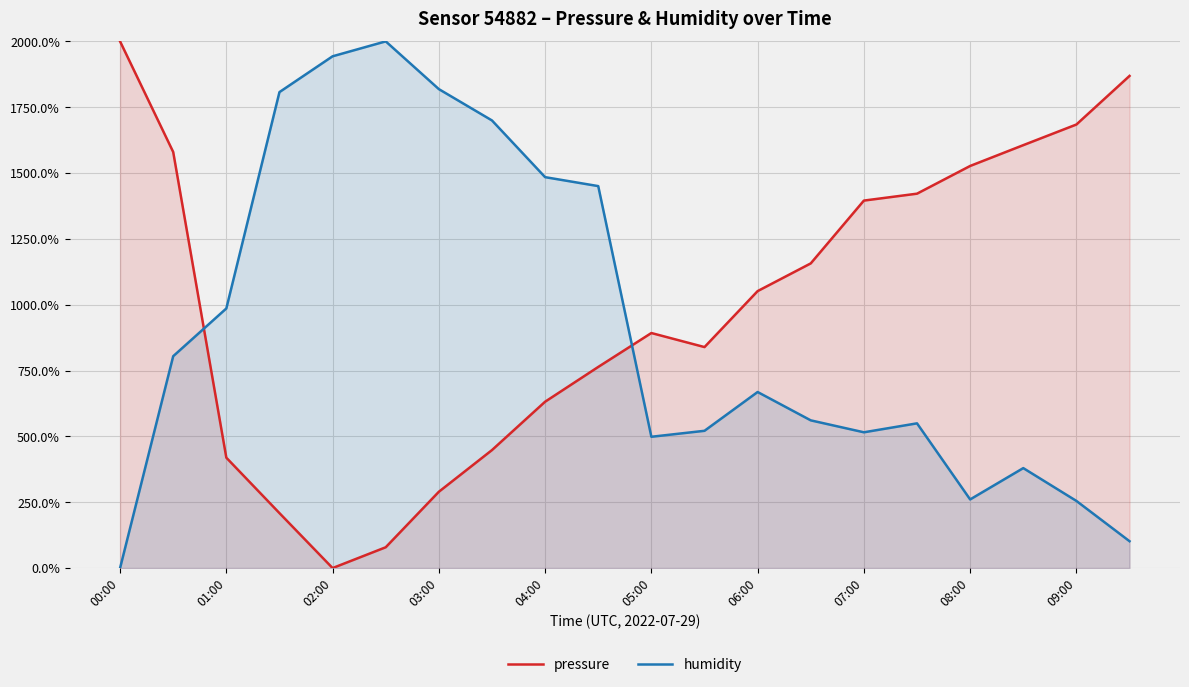

How many lines are shown in the chart?

2